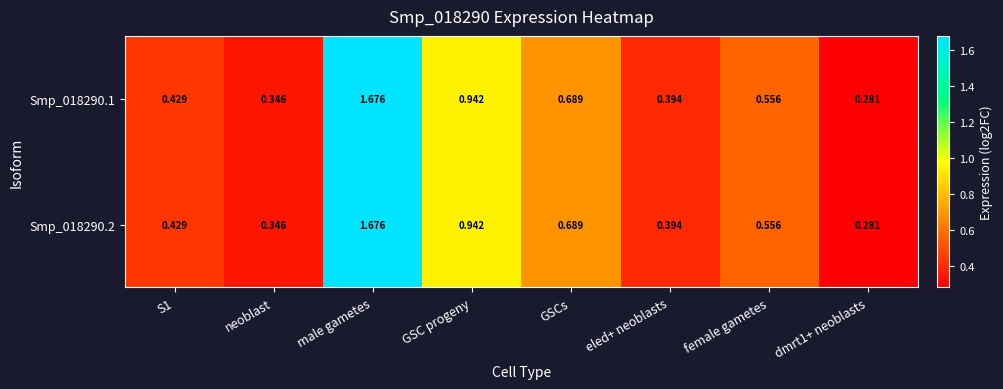

At which category does the chart reach its peak across all series?

male gametes